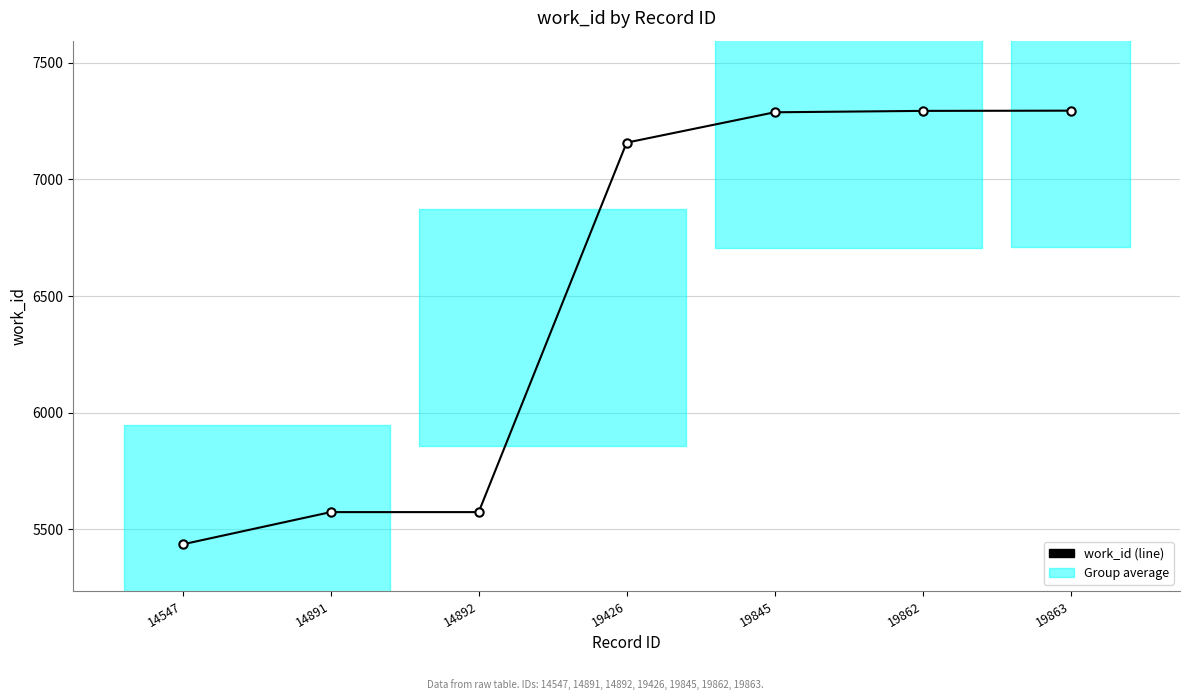

Which has a higher value, 14892 or 19862?

19862